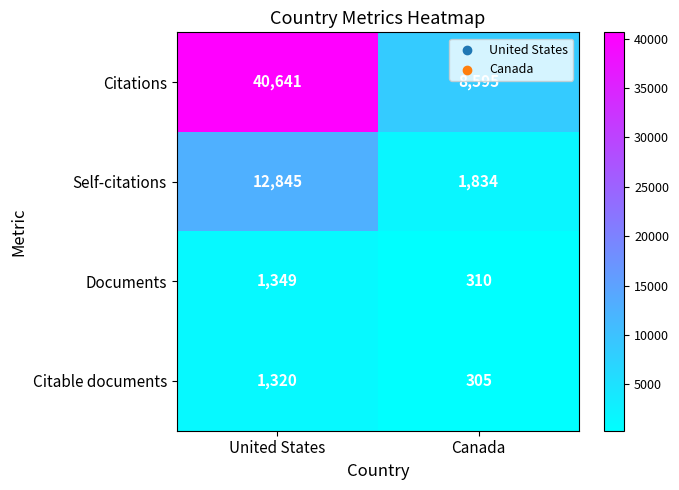

Between United States and Canada, which series saw the biggest shift?

Citations